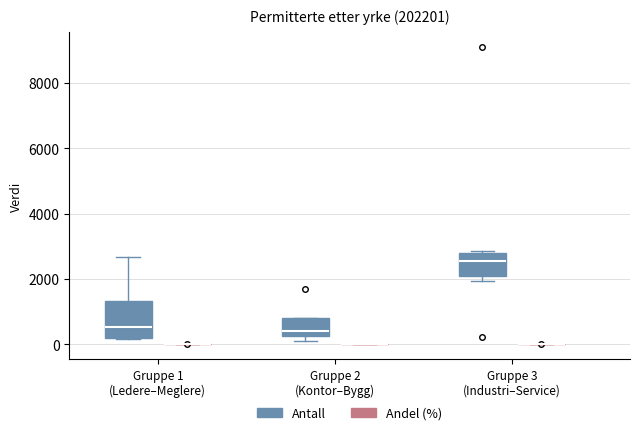

Reading left to right, read every box against the y-axis: the position of its median line, the range the box covers, and the ends of its whiskers. The values are not printed on the chart, so give them approximately, as read against the axis.

Gruppe 1 (Ledere–Meglere) (Antall): median 600, box 200 to 1400, whiskers 200 to 2600
Gruppe 1 (Ledere–Meglere) (Andel (%)): box collapsed to a line at 0, whiskers 0 to 0
Gruppe 2 (Kontor–Bygg) (Antall): median 400, box 200 to 800, whiskers 200 (just below the box's lower edge) to 800
Gruppe 2 (Kontor–Bygg) (Andel (%)): box collapsed to a line at 0, whiskers 0 to 0
Gruppe 3 (Industri–Service) (Antall): median 2600, box 2000 to 2800, whiskers 2000 (just below the box's lower edge) to 2800 (just above the box's upper edge)
Gruppe 3 (Industri–Service) (Andel (%)): box collapsed to a line at 0, whiskers 0 to 0